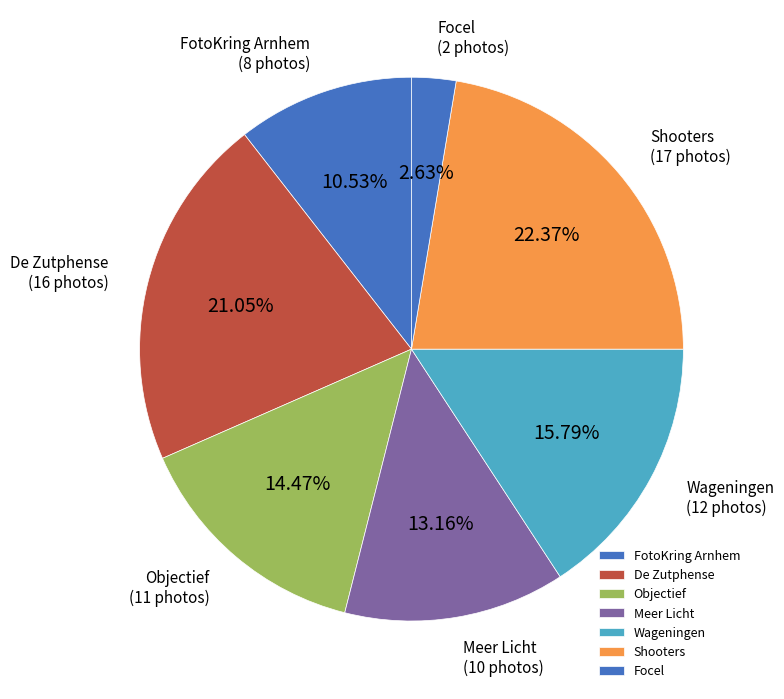

Rank the categories by value from lowest to highest.

Focel, FotoKring Arnhem, Meer Licht, Objectief, Wageningen, De Zutphense, Shooters